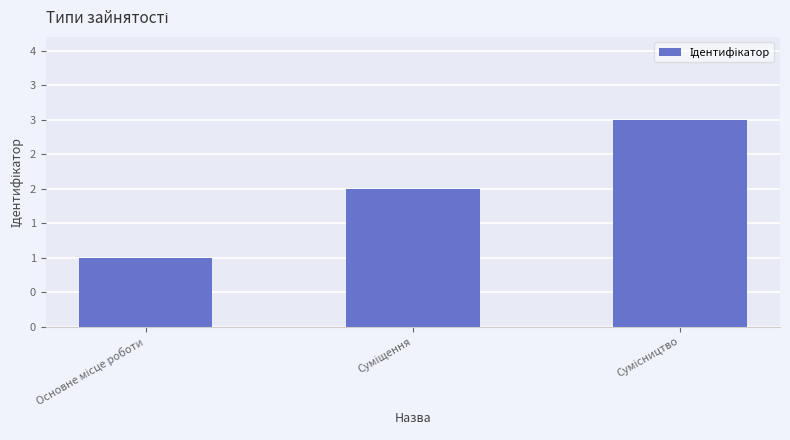

Approximately how many times larger is the value at Основне місце роботи compared to Сумісництво?

0.3